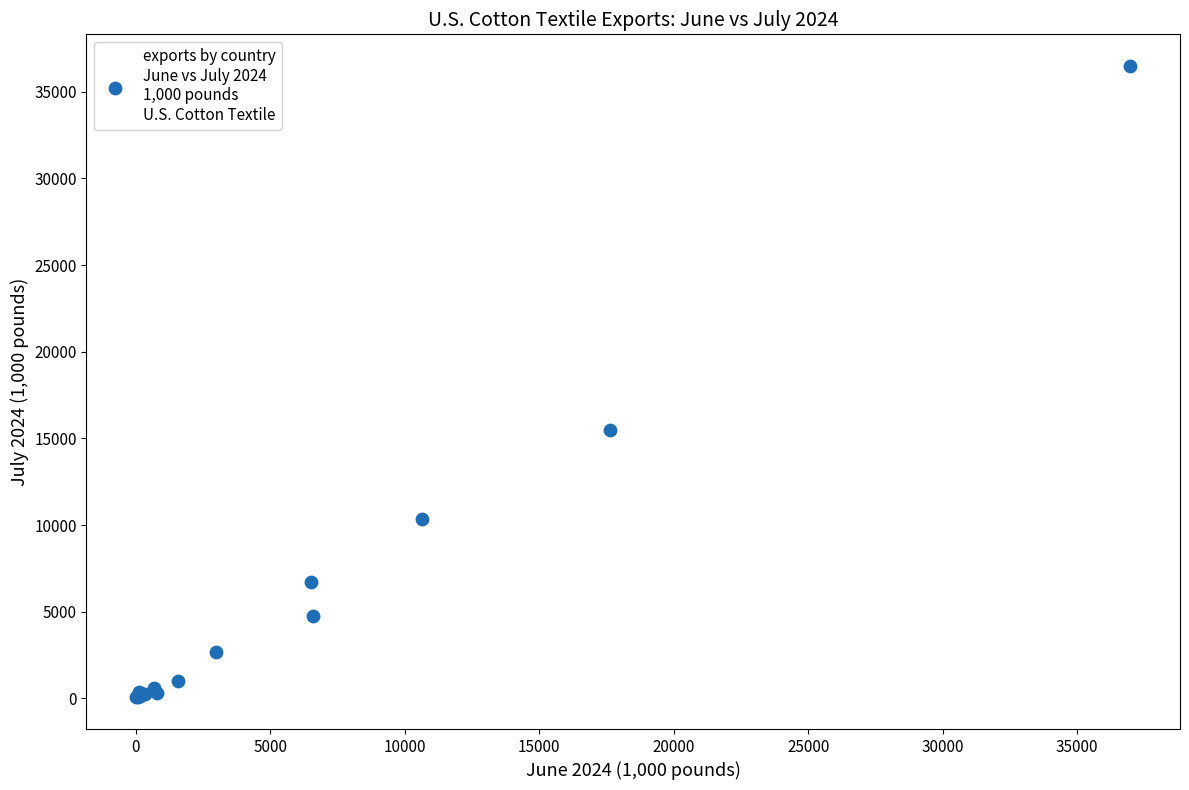

What Y value in the scatter plot is closest to 18272?

15467.3